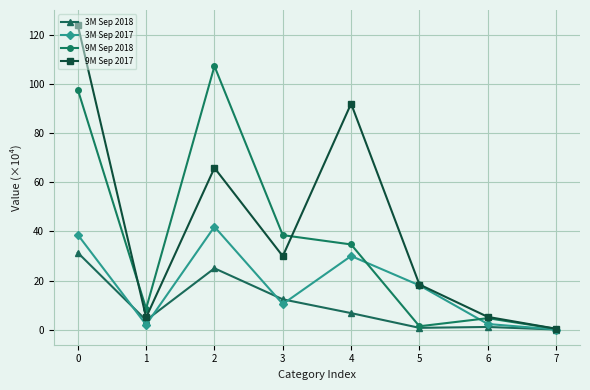

Rank the series by their maximum value, from lowest to highest.

3M Sep 2018, 3M Sep 2017, 9M Sep 2018, 9M Sep 2017